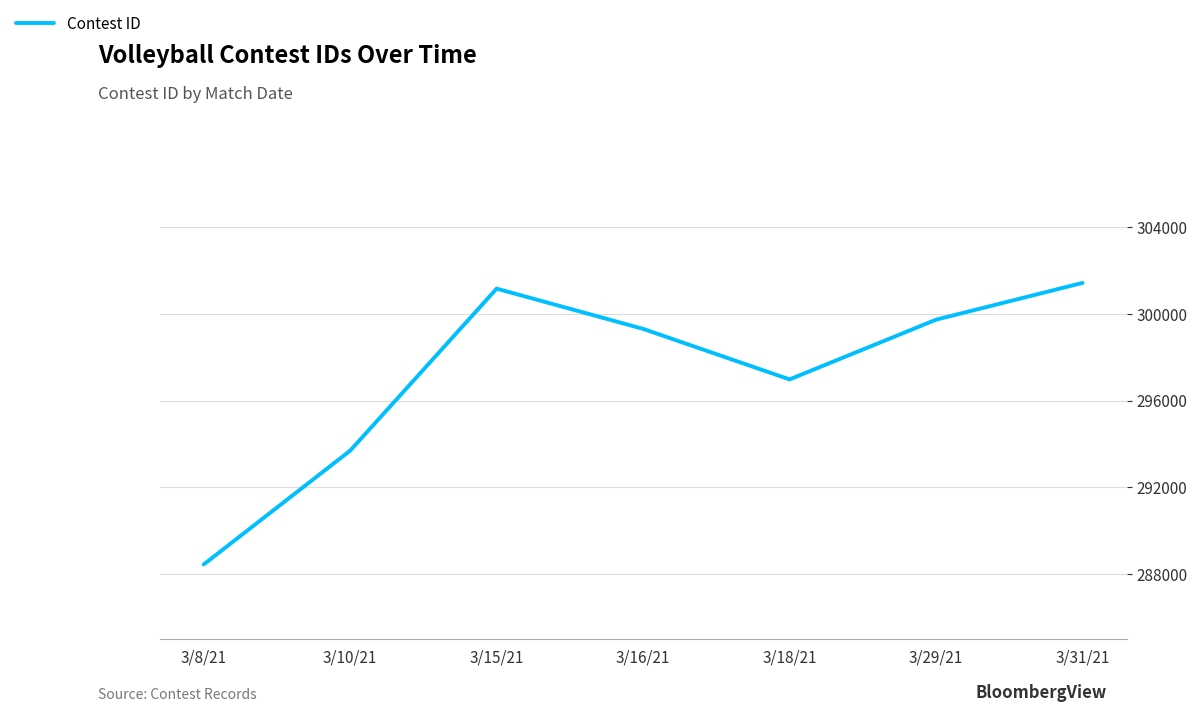

List the labels in order of value, largest first.

3/31/21, 3/15/21, 3/29/21, 3/16/21, 3/18/21, 3/10/21, 3/8/21